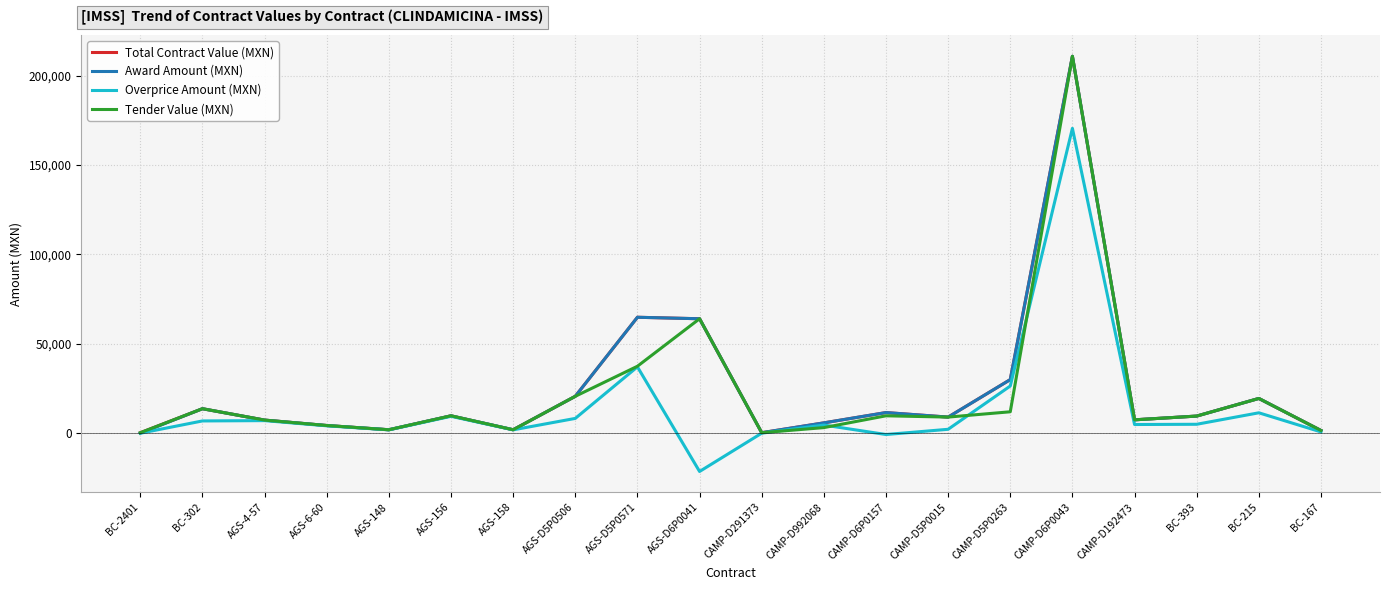

The value of Total Contract Value (MXN) at BC-215 is 8884.2. True or false?

False